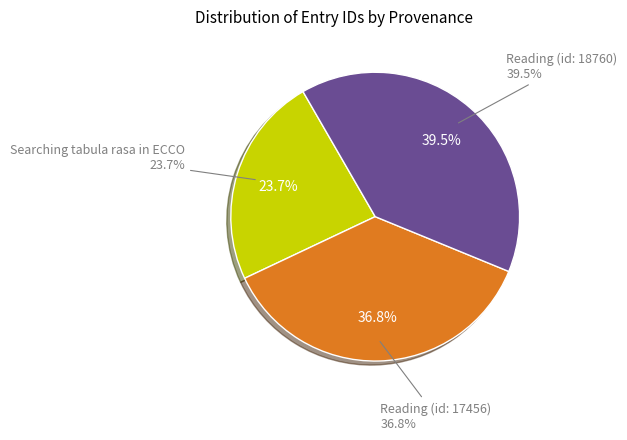

Does any single category account for the majority?

No